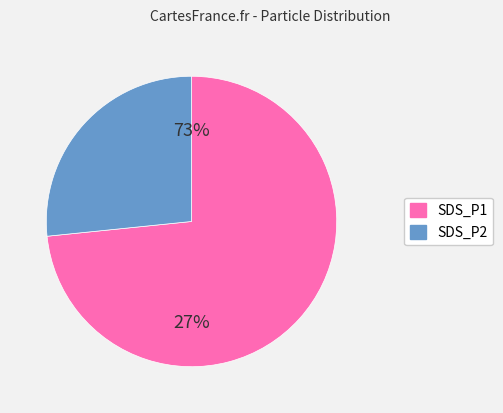

Which category has the biggest portion of the pie?

SDS_P1